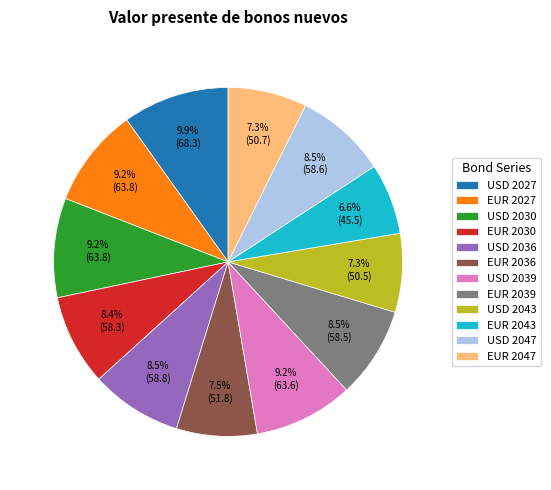

To the nearest percent, what portion does USD 2030 represent?

9%